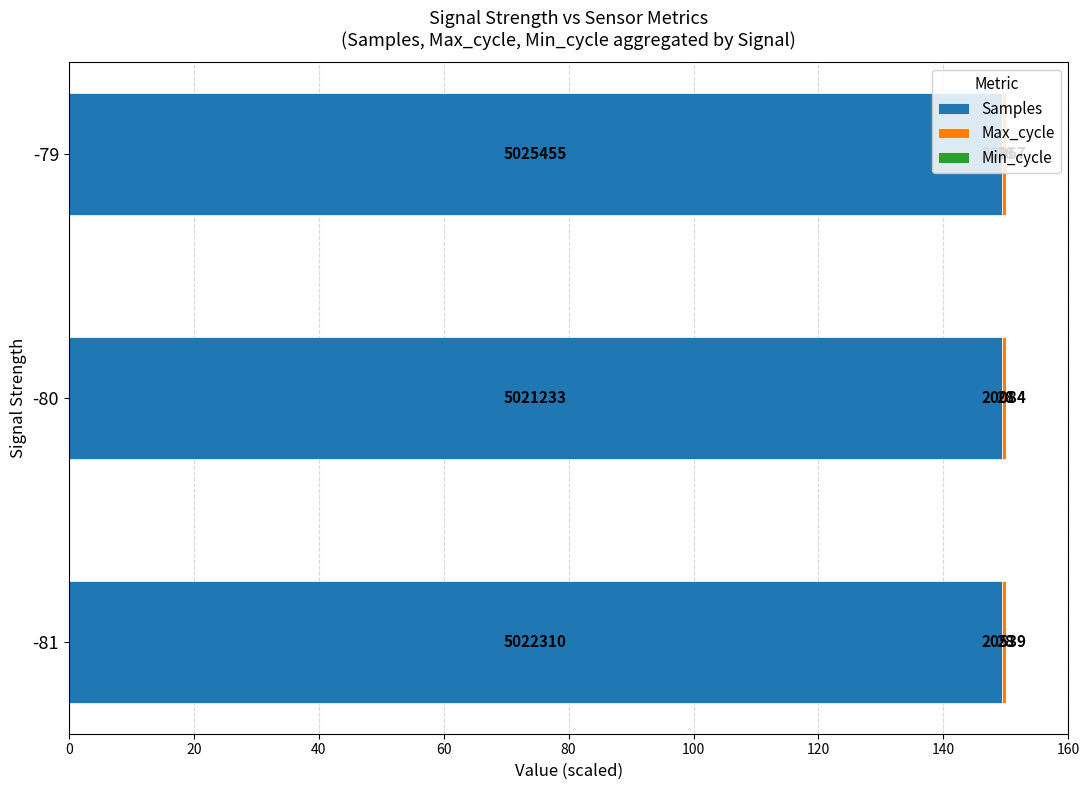

What is the average value of the Max_cycle series?

0.6